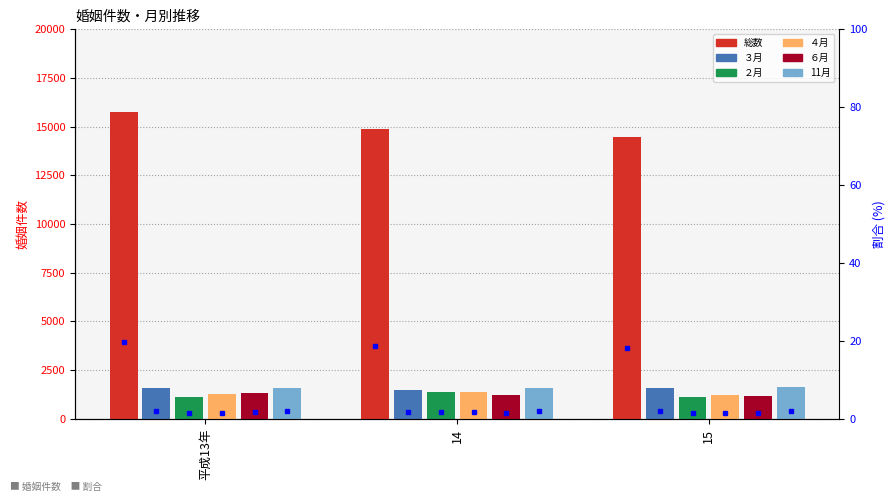

How many values in the ６月 series exceed 1212?

1